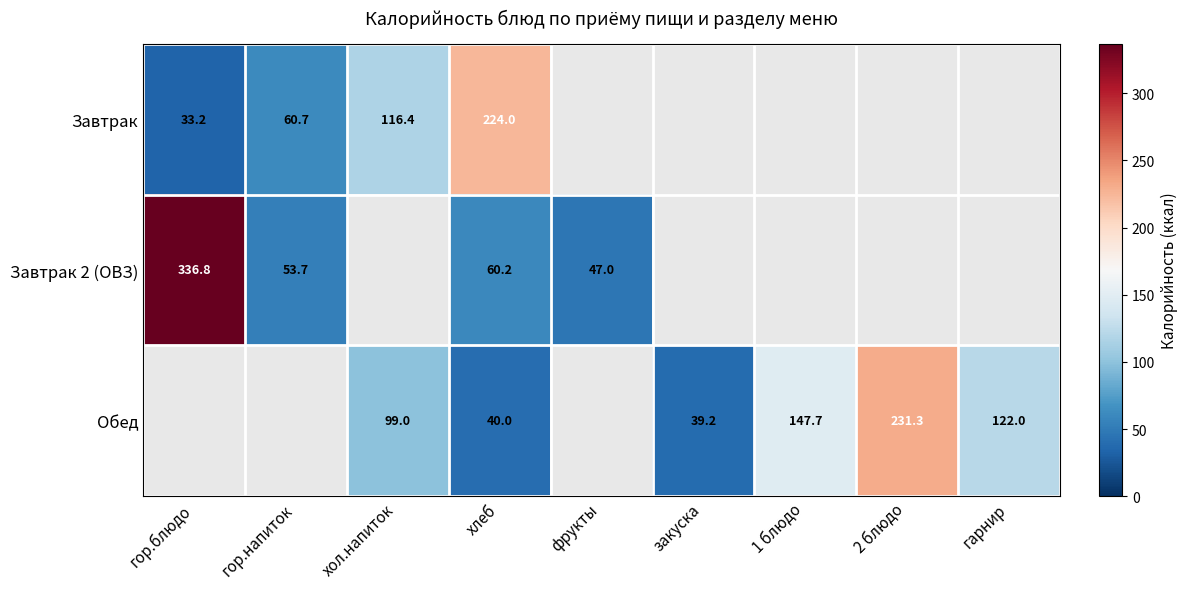

At which category is the sum across all series the highest?

хлеб